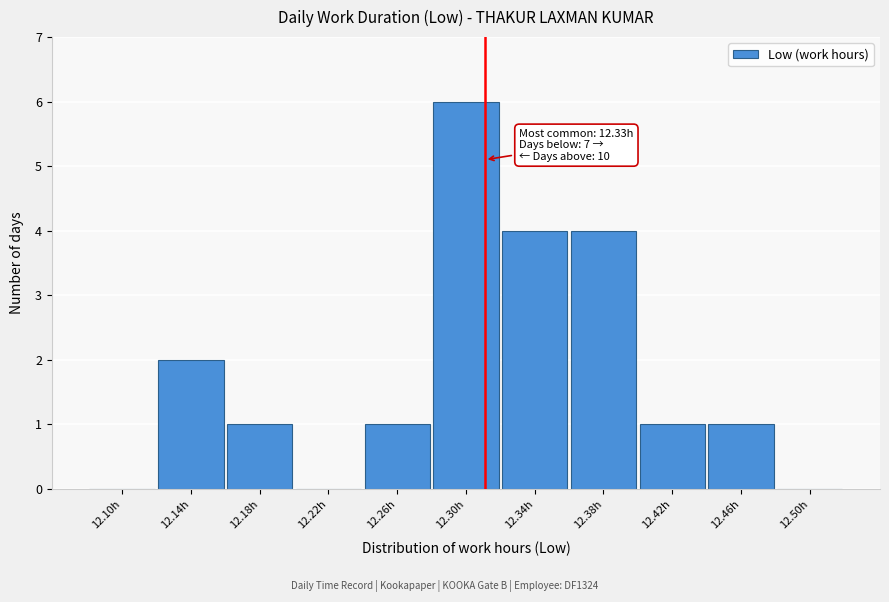

Reading left to right, list all the values displayed in this chart.

12.10h=0	12.14h=2	12.18h=1	12.22h=0	12.26h=1	12.30h=6	12.34h=4	12.38h=4	12.42h=1	12.46h=1	12.50h=0